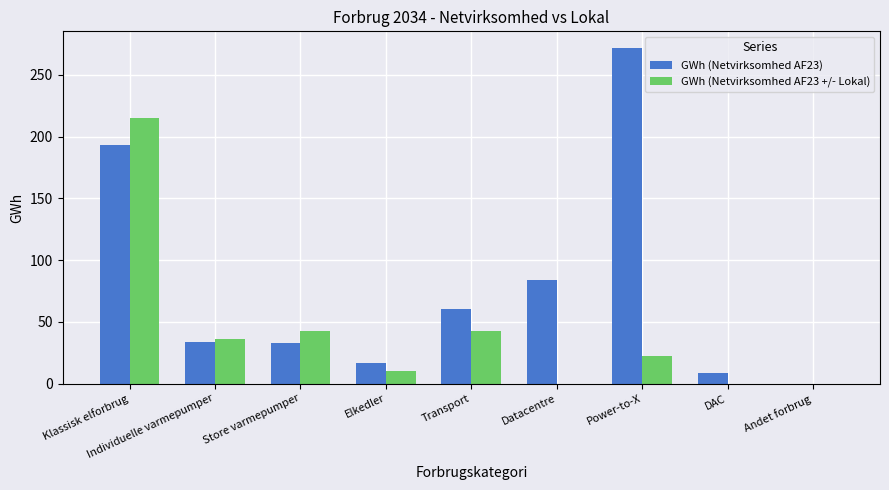

What is the average value of the GWh (Netvirksomhed AF23) series?

78.0